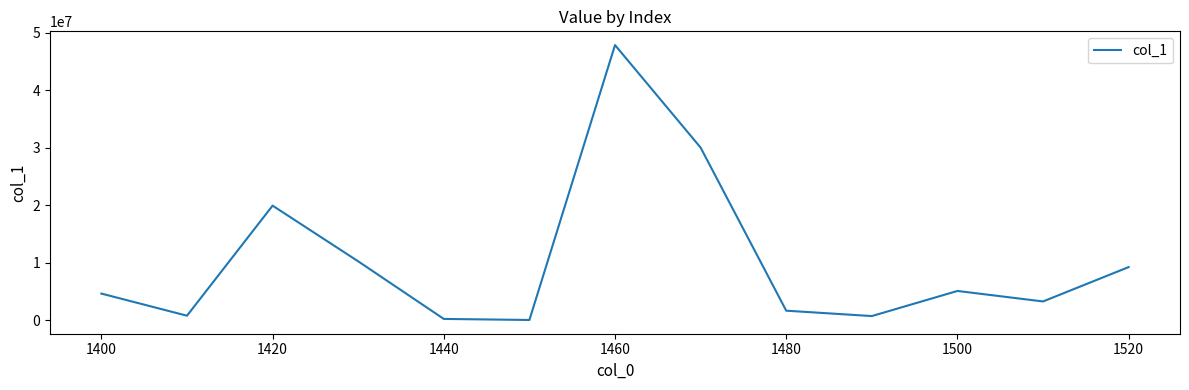

What is the maximum value shown in the chart?

47852053